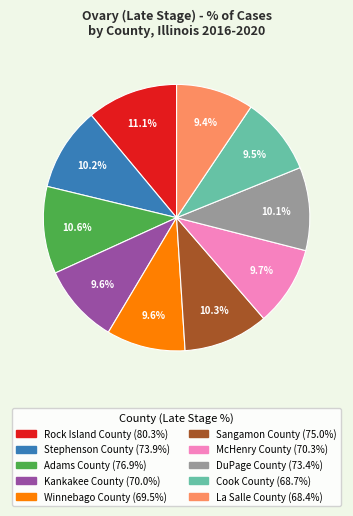

Do La Salle County and Rock Island County together represent more than half of the pie?

No